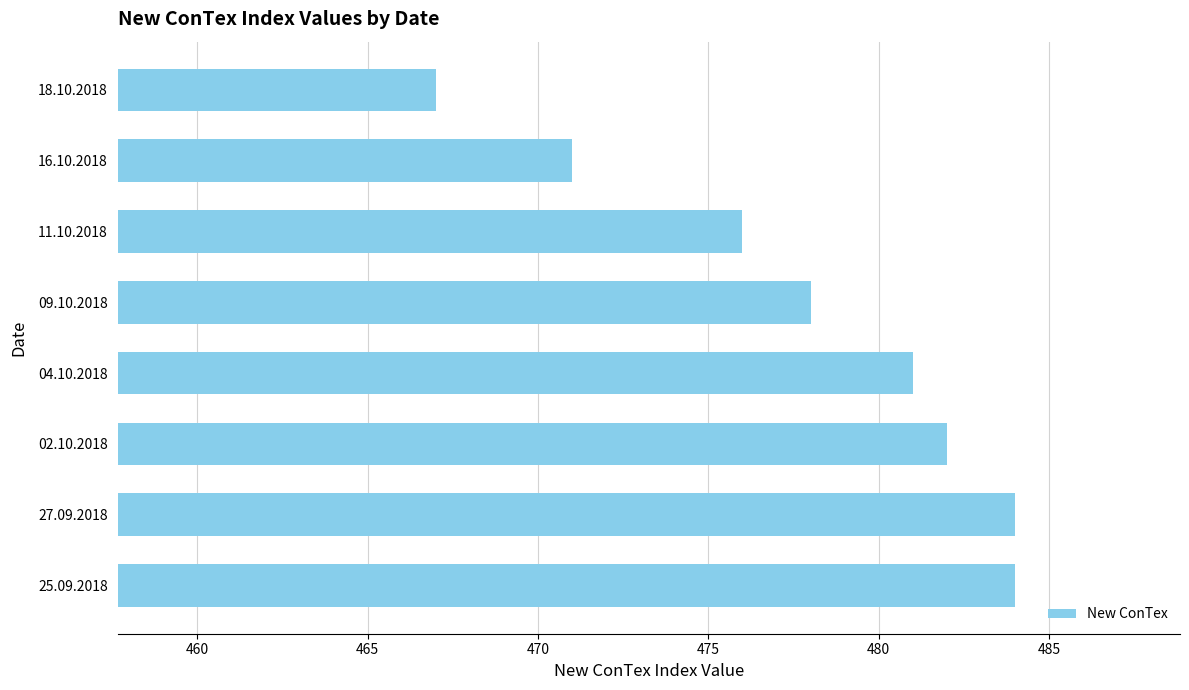

What is the sum of all values?

3823